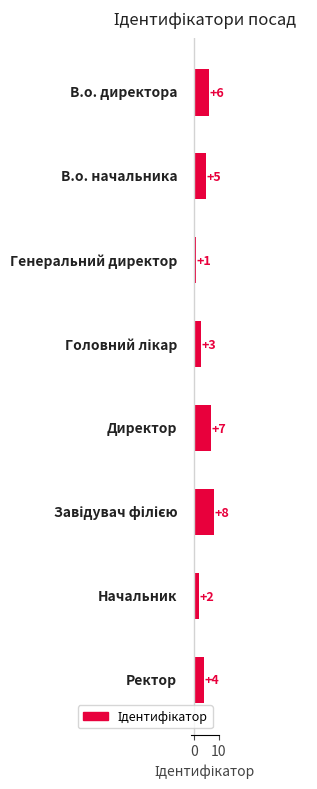

What is the difference between the second highest and second lowest values?

5